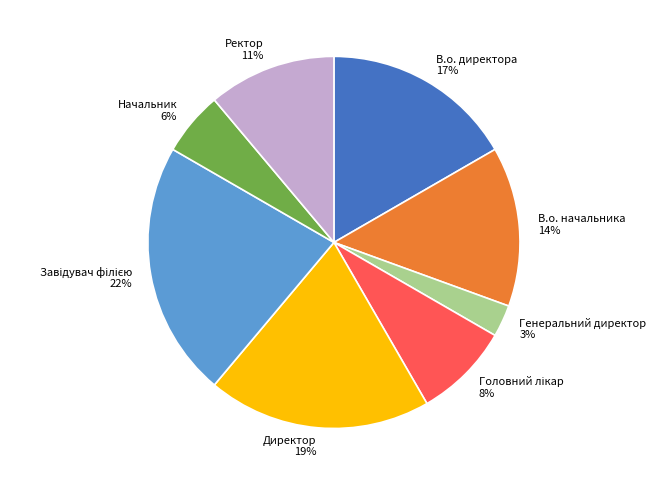

To the nearest percent, what is the average slice percentage?

12%